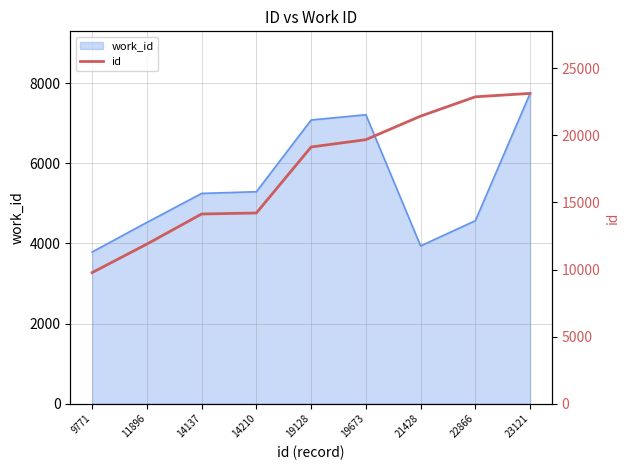

How many lines are shown in the chart?

1